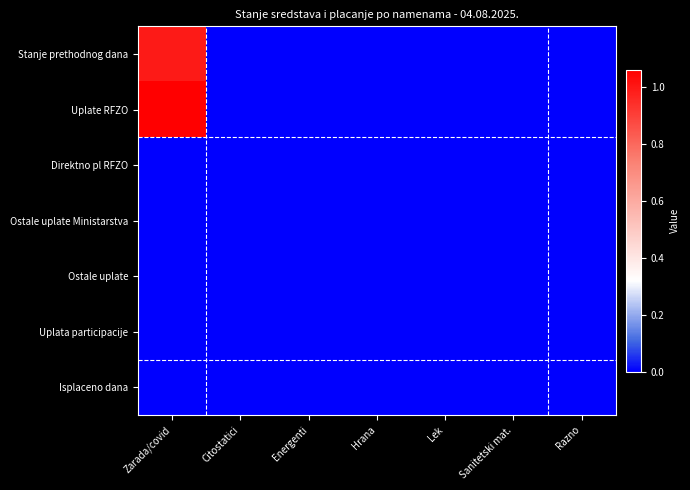

At Hrana, list the series in order from largest to smallest.

Stanje prethodnog dana, Uplate RFZO, Direktno pl RFZO, Ostale uplate Ministarstva, Ostale uplate, Uplata participacije, Isplaceno dana